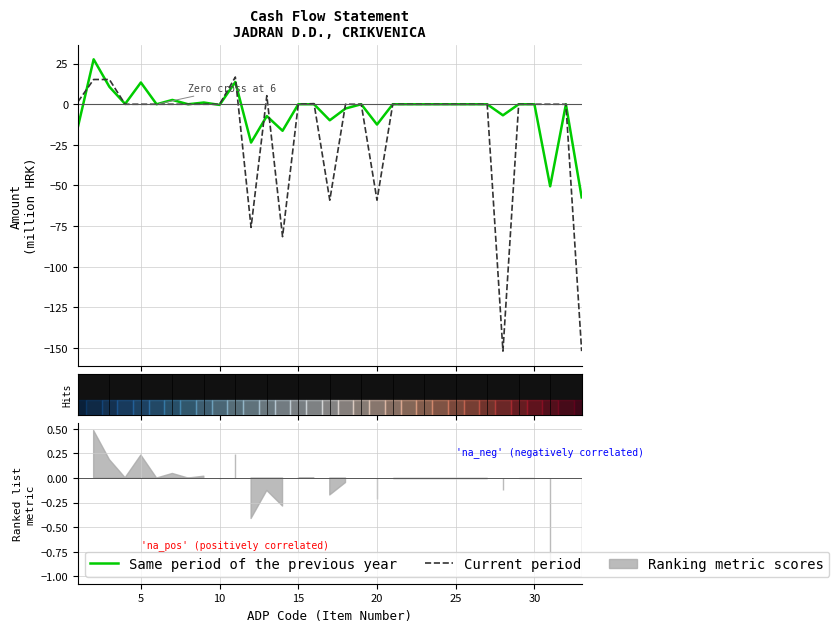

What is the smallest value displayed?

-151.9